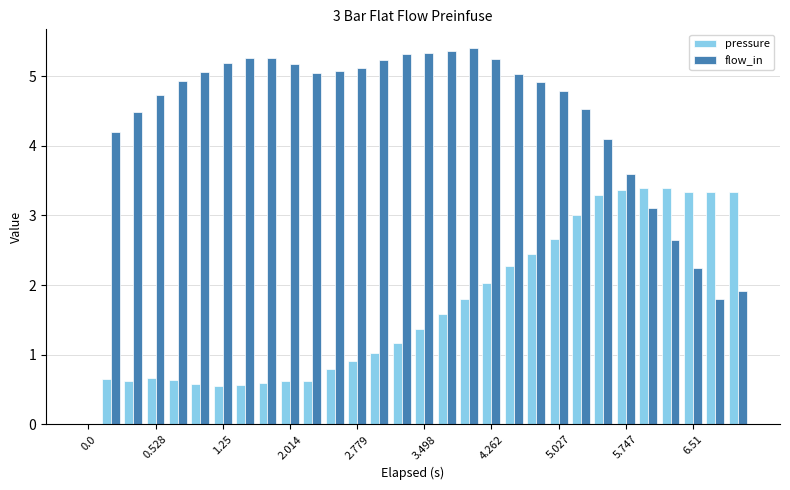

What is the sum of all flow_in values?

130.1